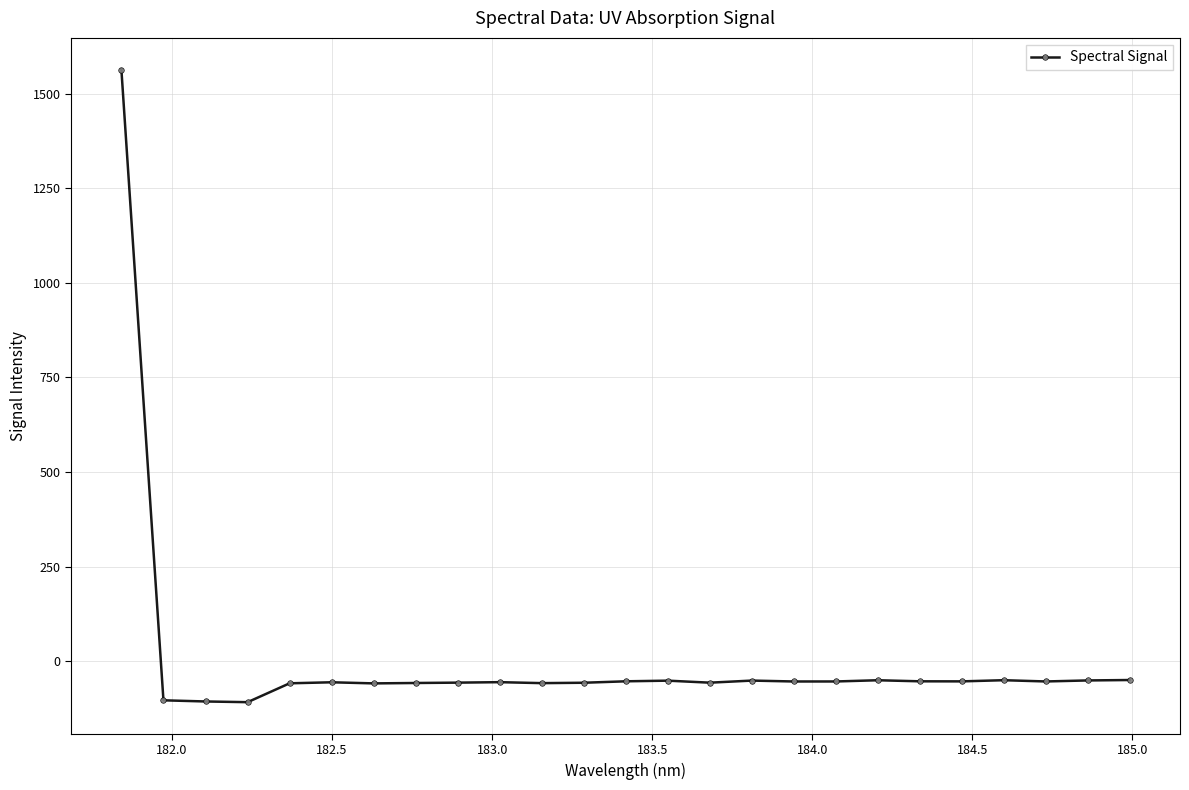

What is the difference between the second highest and minimum values?

58.6